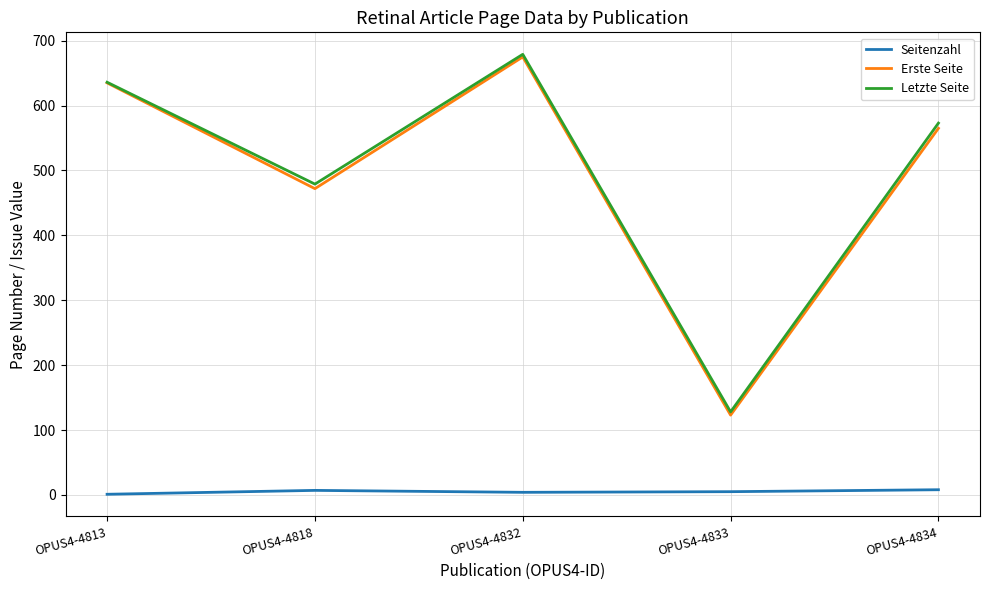

How many categories are shown in the chart?

5